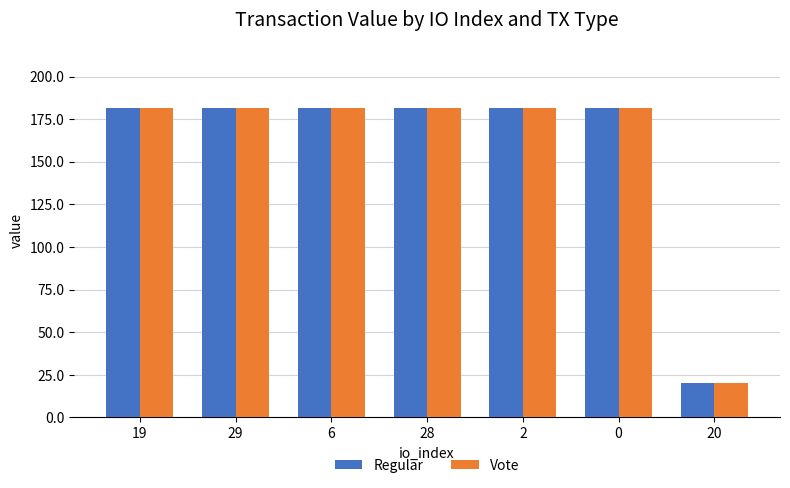

Is it true that Vote equals 11.2 at 20?

False